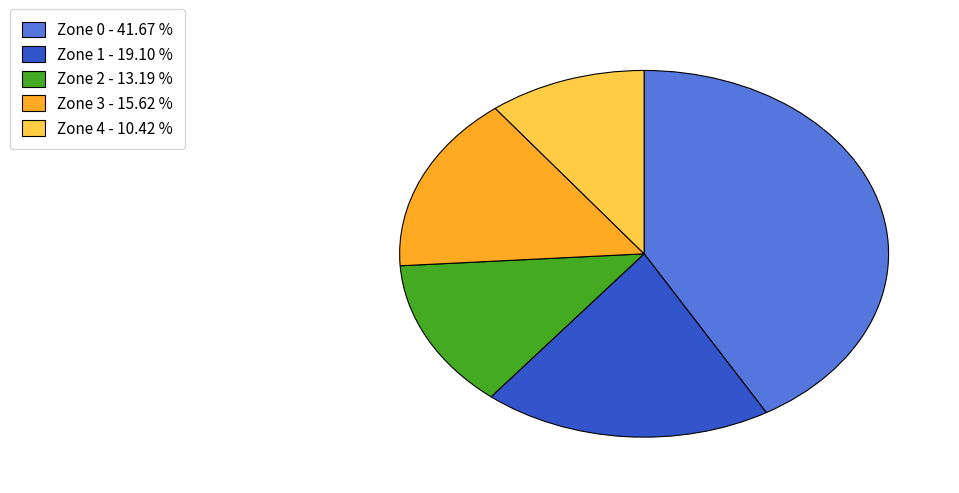

How many segments does this pie chart have?

5